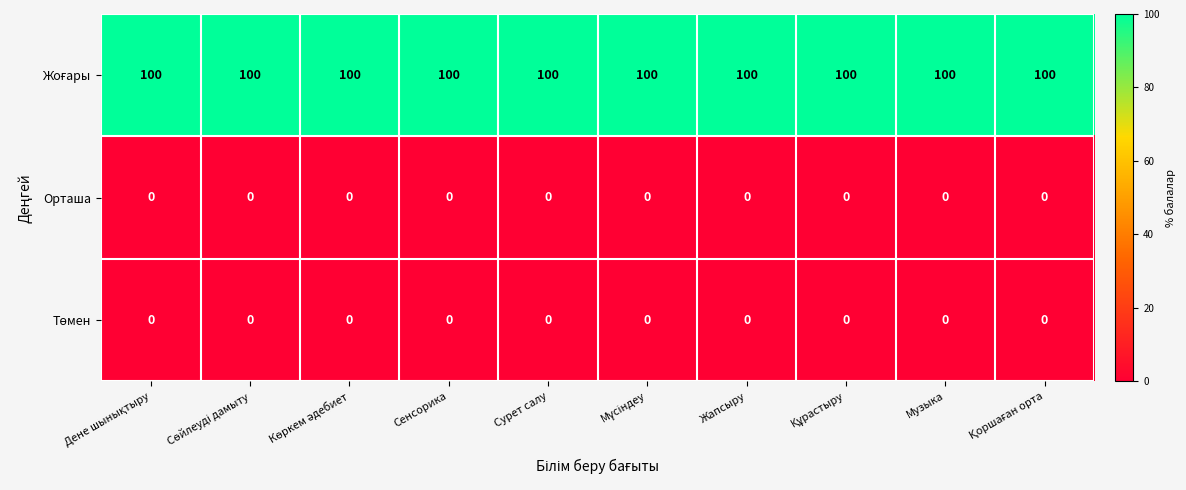

The Орташа series shows 0 at Жапсыру. True or false?

True